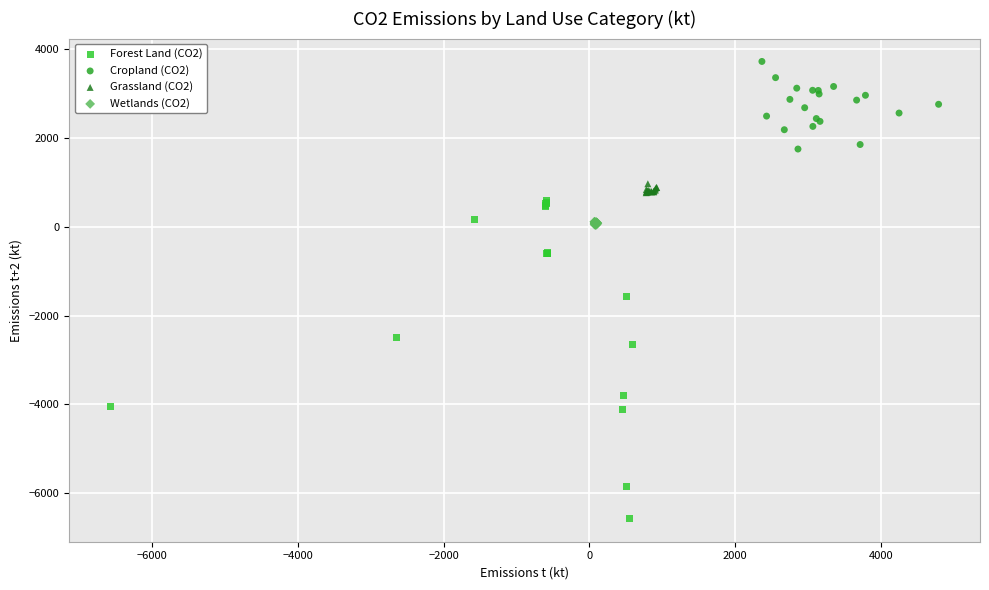

Which series reaches the minimum Y coordinate?

Forest Land (CO2)